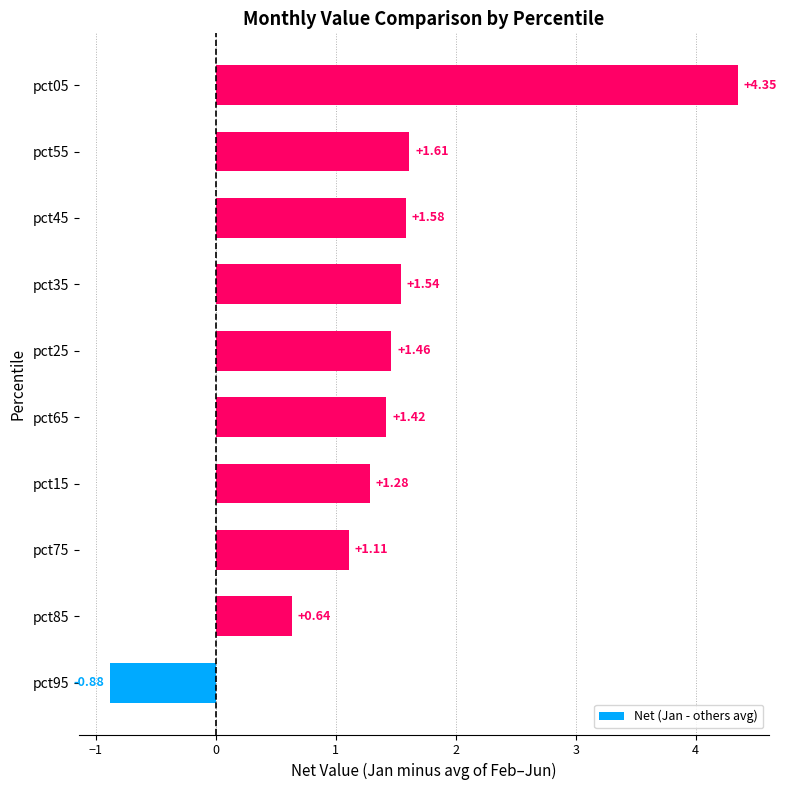

Rank the categories by value from lowest to highest.

pct95, pct85, pct75, pct15, pct65, pct25, pct35, pct45, pct55, pct05